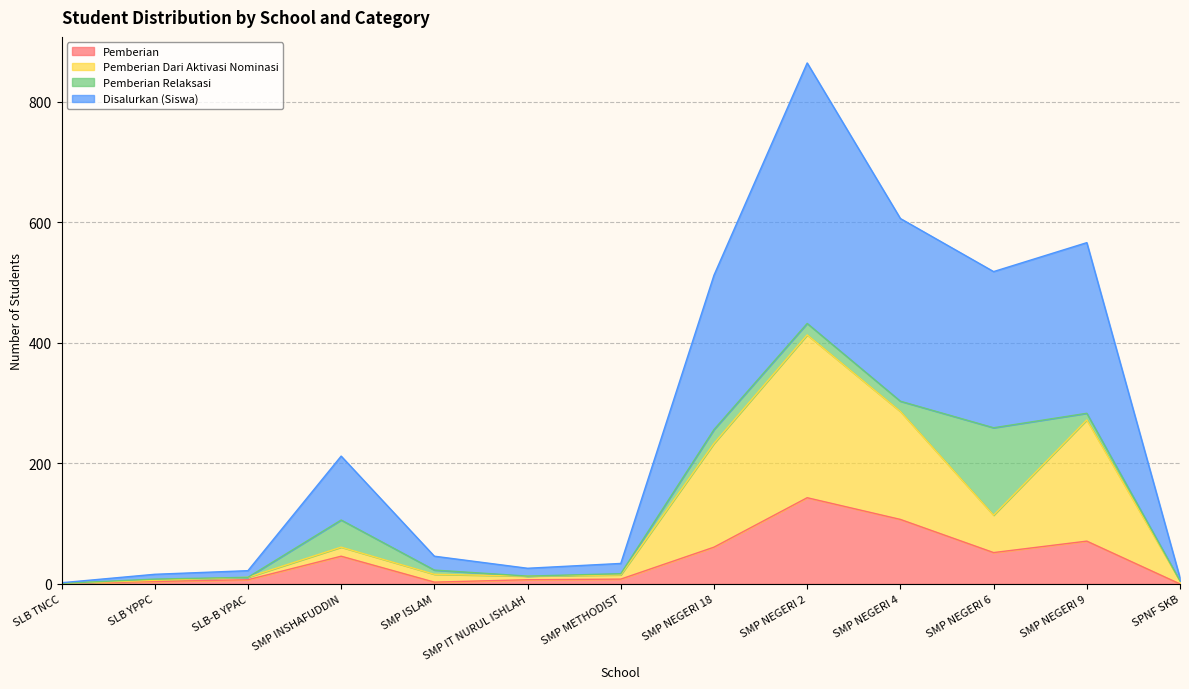

At which category does the chart reach its minimum across all series?

SPNF SKB